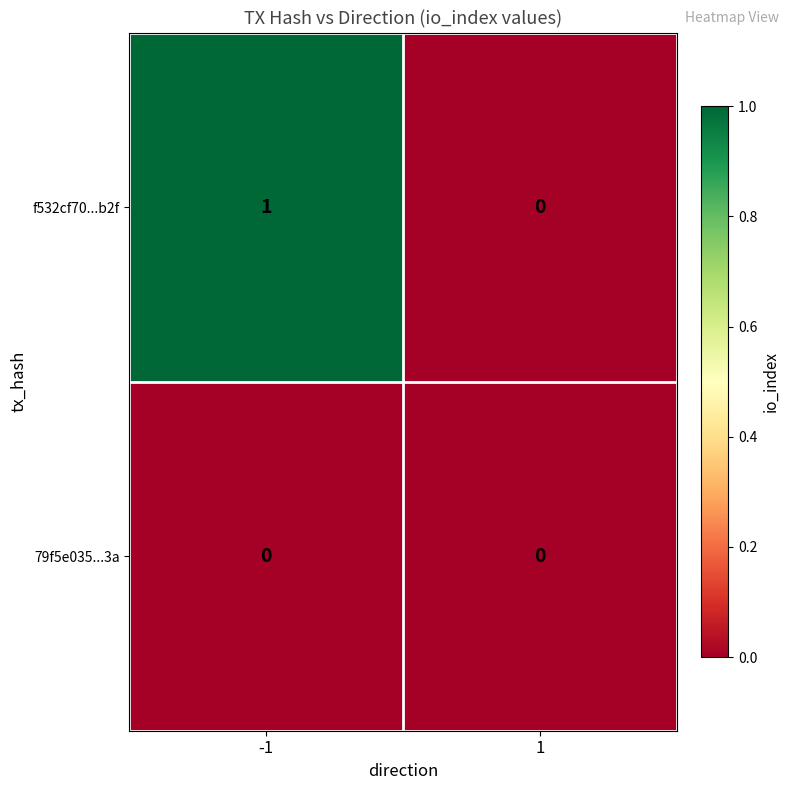

The 79f5e035...3a series shows 0 at -1. True or false?

True